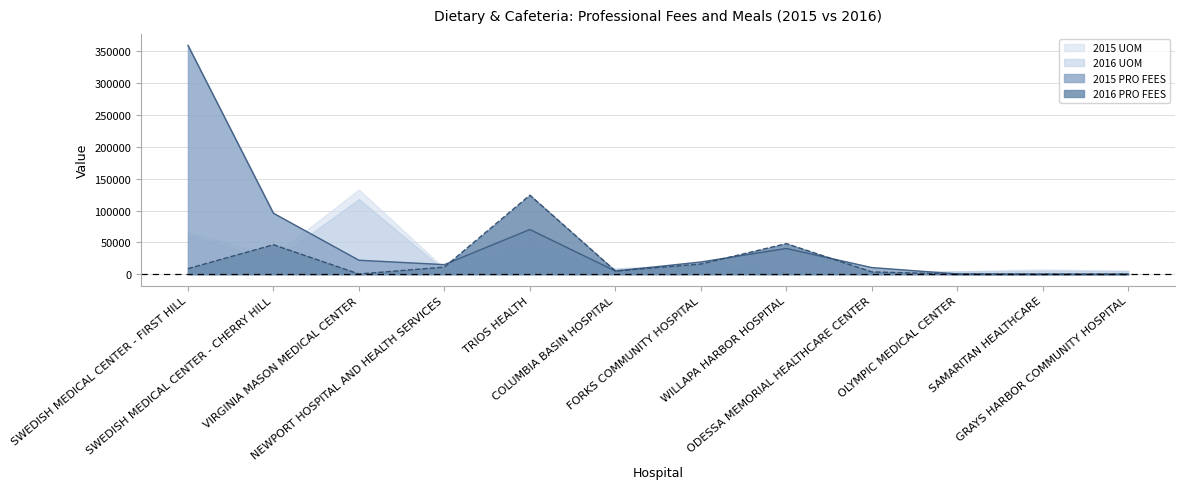

What is the difference between the maximum and minimum values in the 2015 PRO FEES series?

359645.0